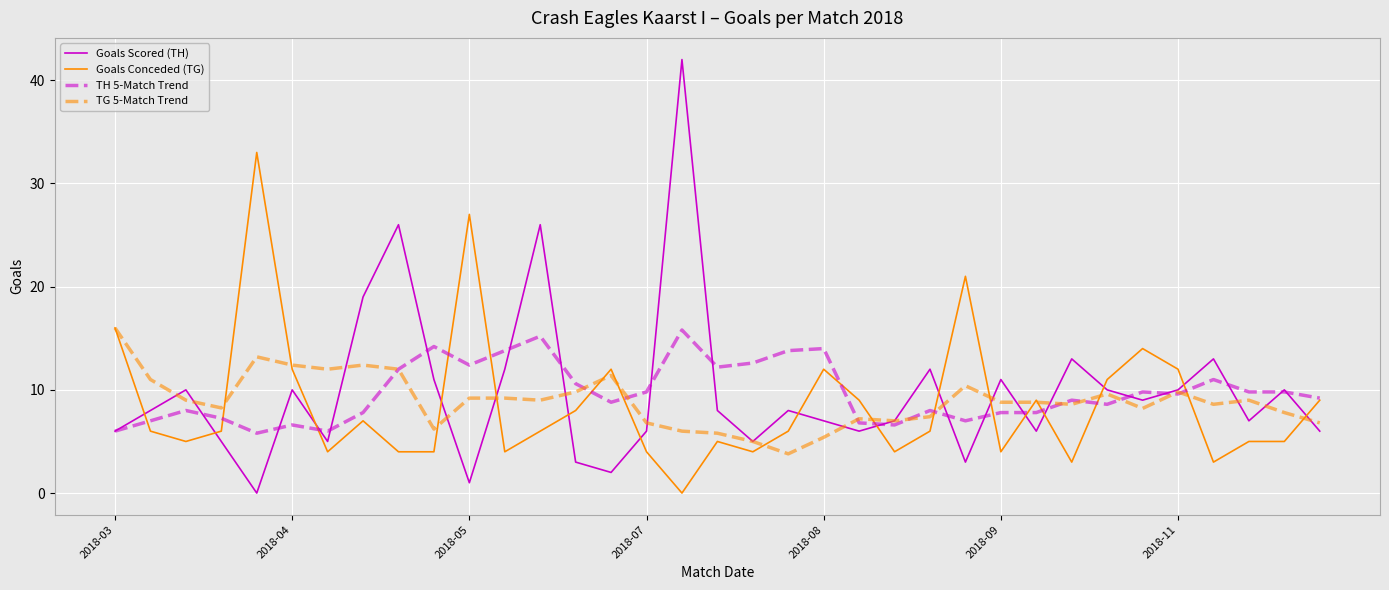

What is the maximum value shown in the chart?

42.0